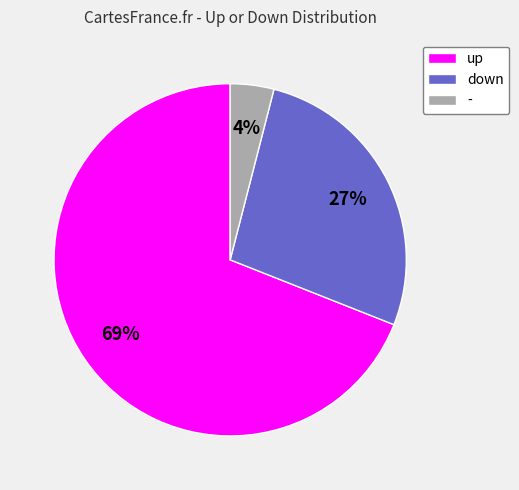

Which has a higher value, - or down?

down